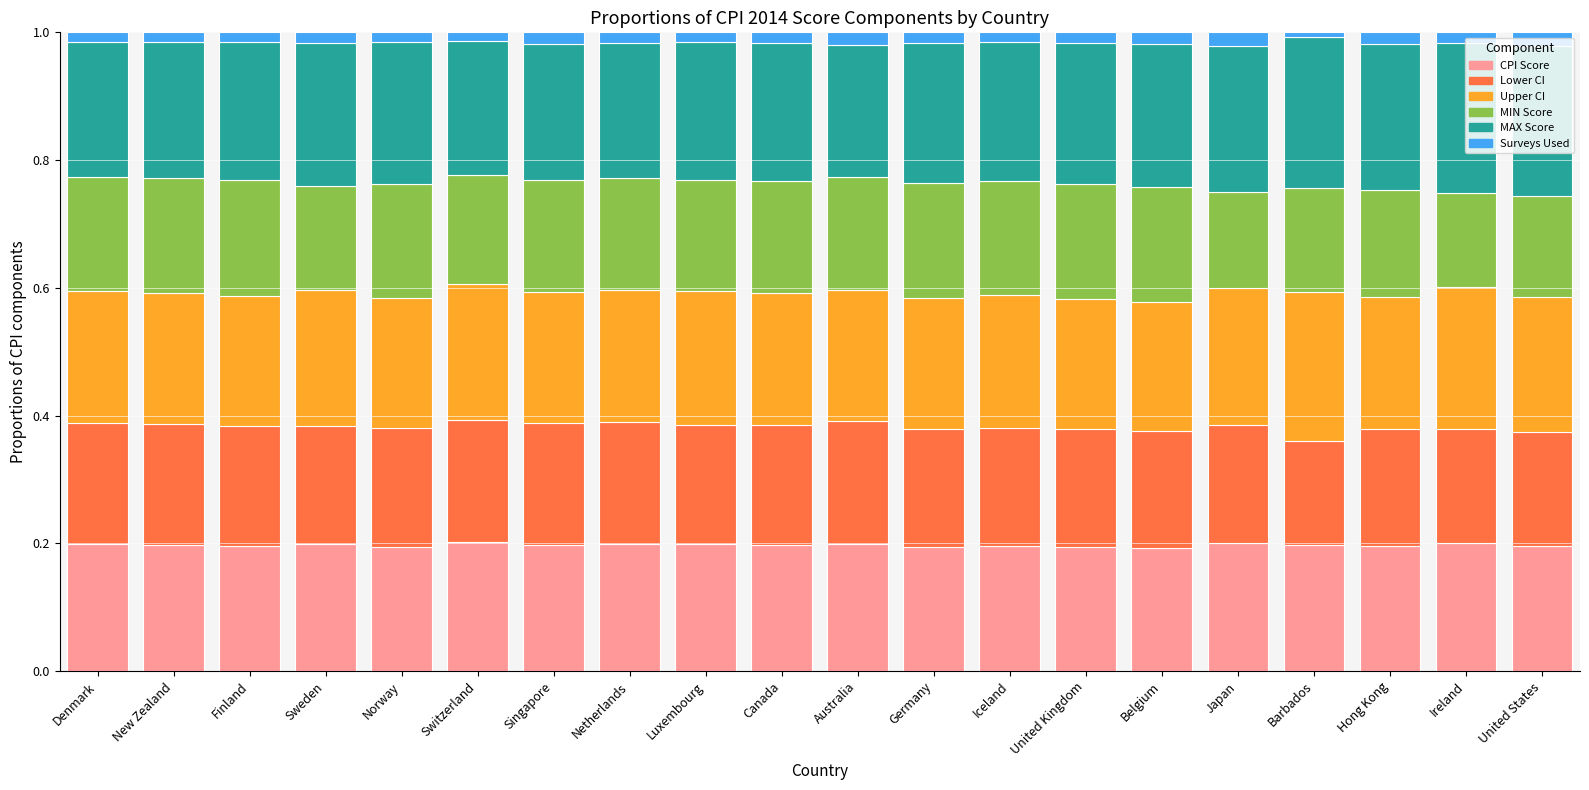

How many series are shown in this chart?

6